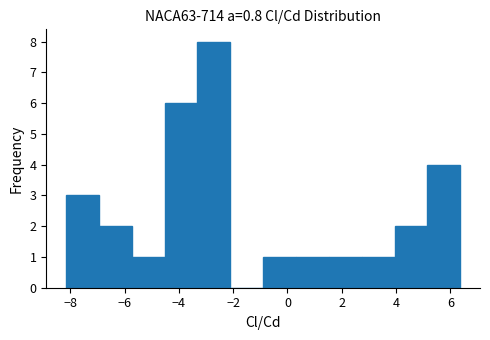

Reading left to right, transcribe this chart: for each bar, give the range it covers on the x-axis and its height. Neither the bar edges nor the heights are printed on the chart, so give them approximately, as read against the axes.

-8.2 to -7.0: 3
-7.0 to -5.8: 2
-5.8 to -4.6: 1
-4.6 to -3.4: 6
-3.4 to -2.2: 8
-2.2 to -0.8: 0
-0.8 to 0.4: 1
0.4 to 1.6: 1
1.6 to 2.8: 1
2.8 to 4.0: 1
4.0 to 5.2: 2
5.2 to 6.4: 4